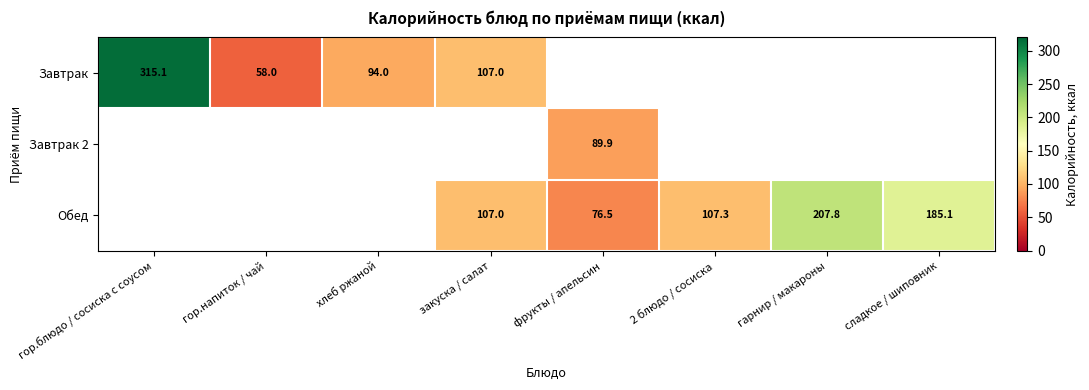

Is the value of Обед at гарнир / макароны greater than the value of Завтрак at закуска / салат?

Yes